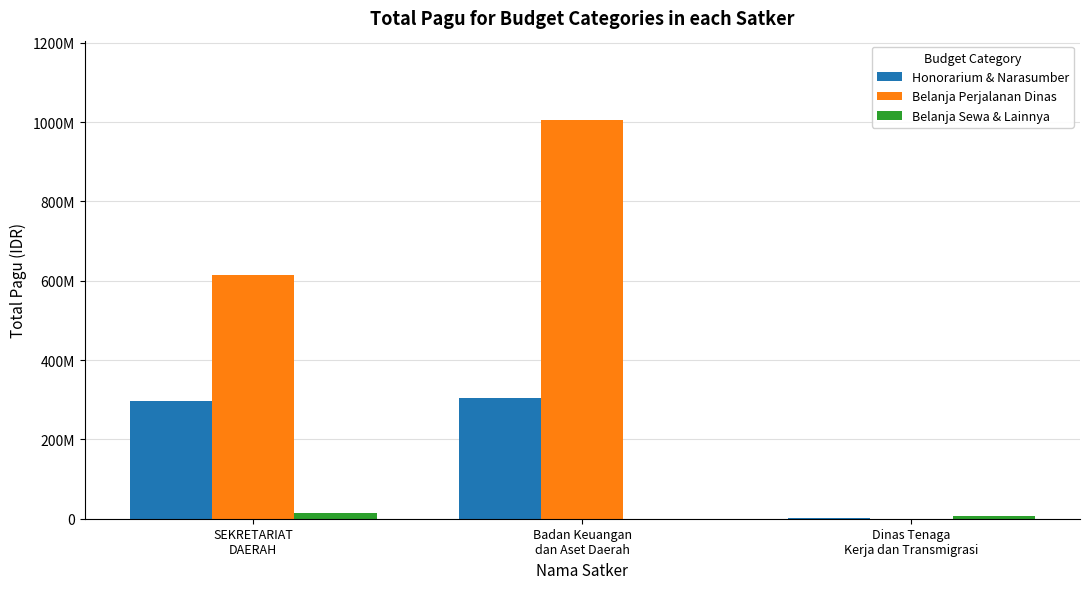

What position from the right is SEKRETARIAT
DAERAH?

3